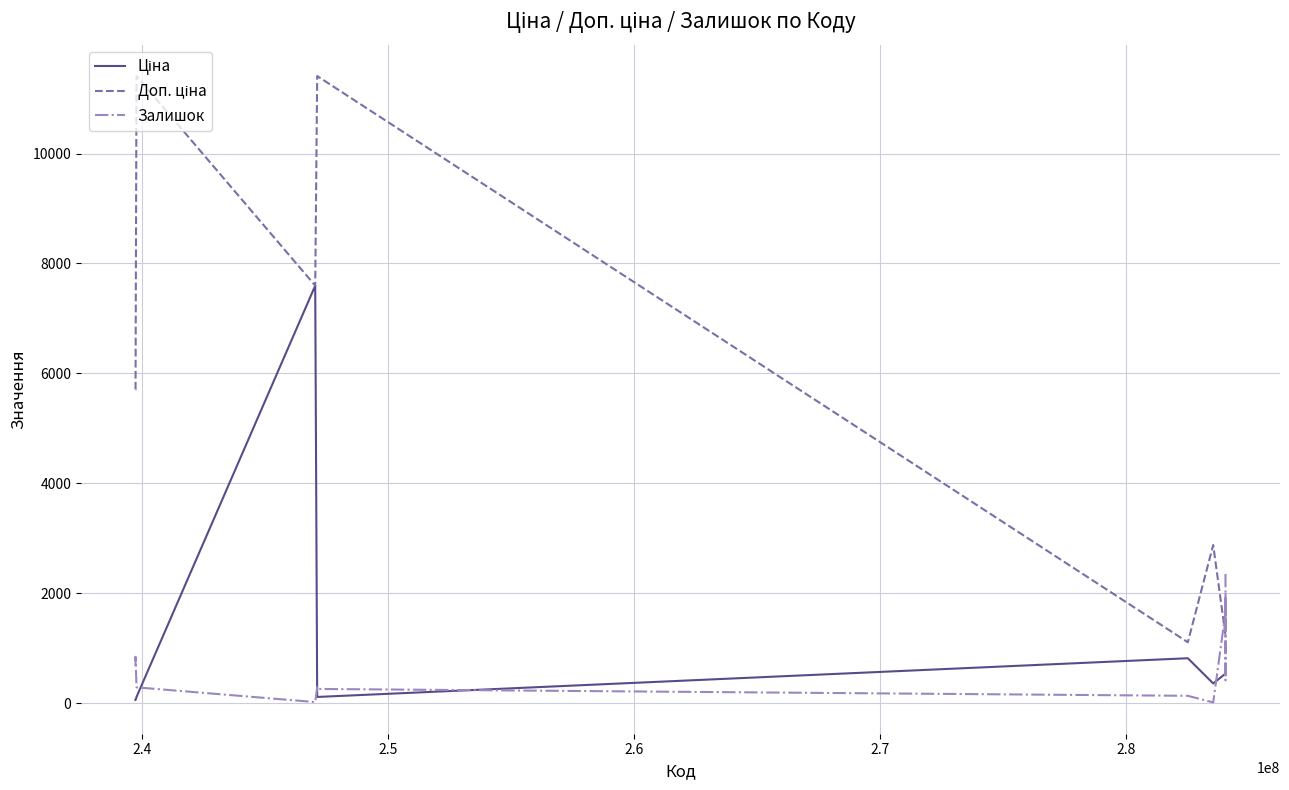

What is the maximum value shown in the chart?

11410.0